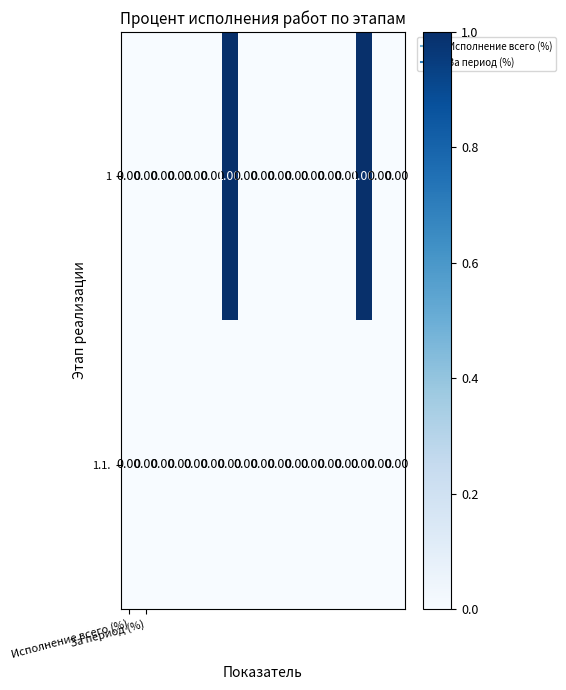

Rank the series by their maximum value, from highest to lowest.

1, 1.1.